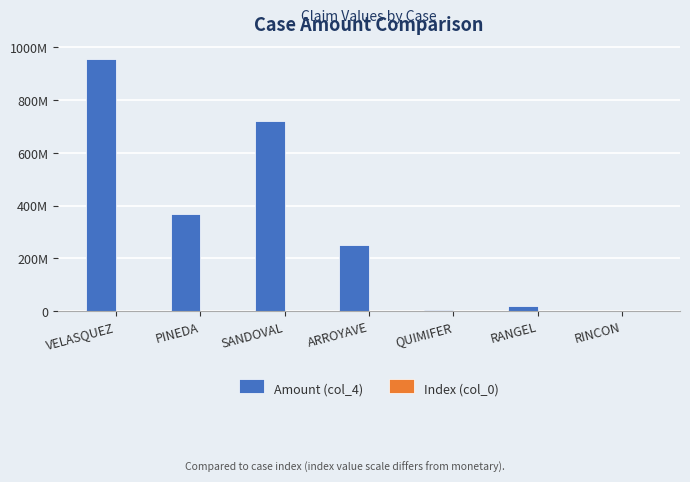

List the series in order of their peak value, lowest first.

Index (col_0), Amount (col_4)